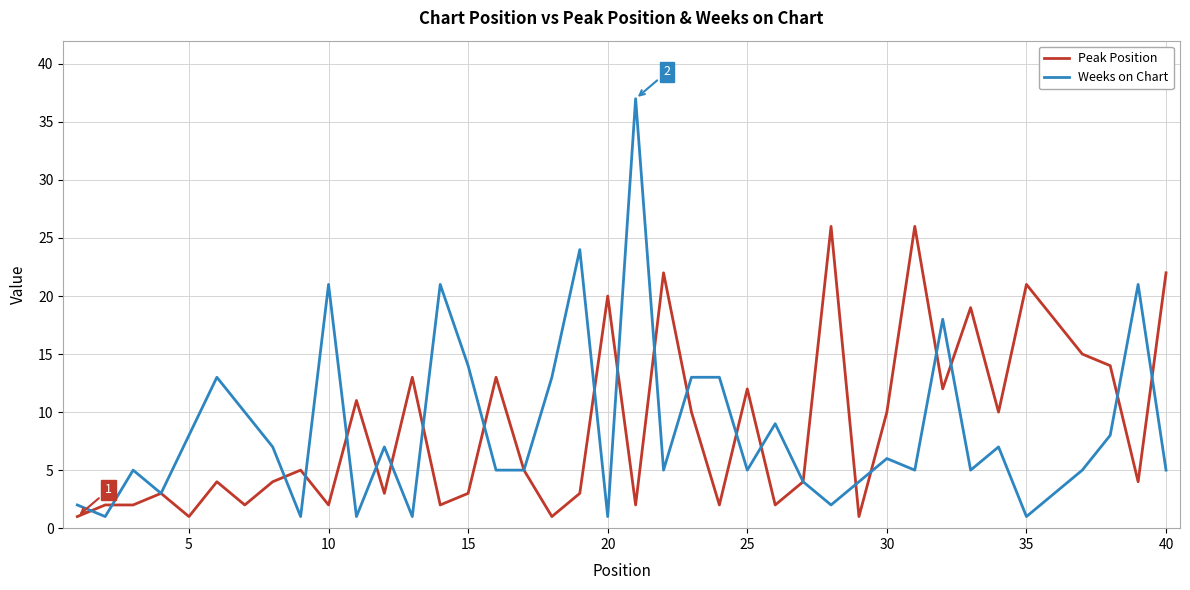

Does the chart display data point markers on the line(s)?

No